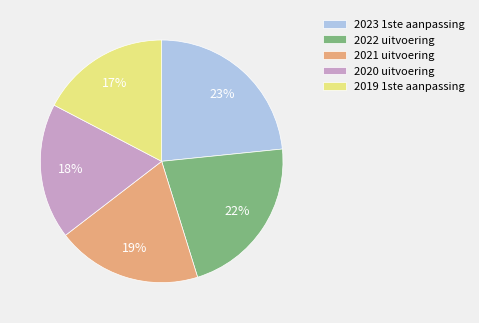

True or false: 2021 uitvoering accounts for 11% of the total.

False